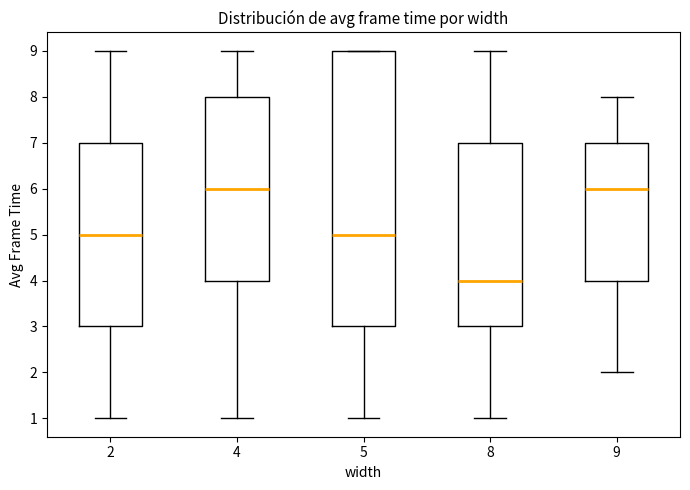

Which box is the tallest, from its lower edge to its upper edge?

5